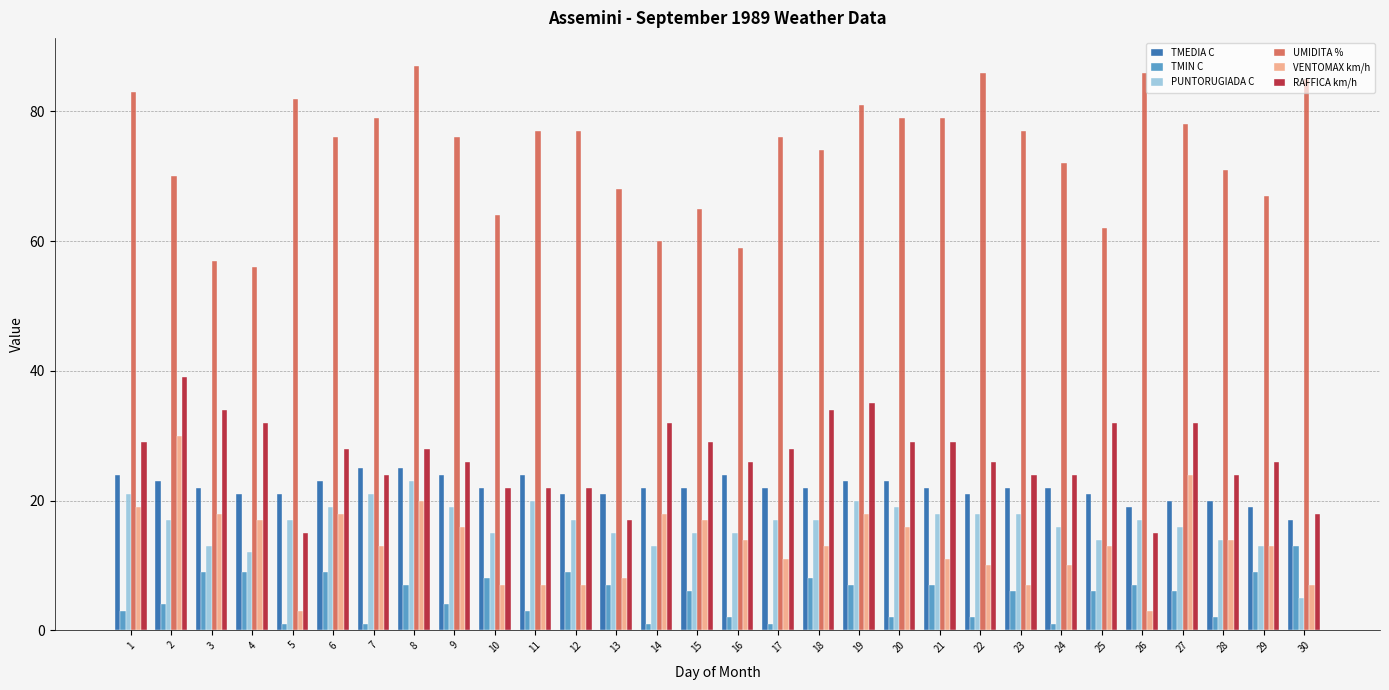

Where does the VENTOMAX km/h series first go above 13?

1